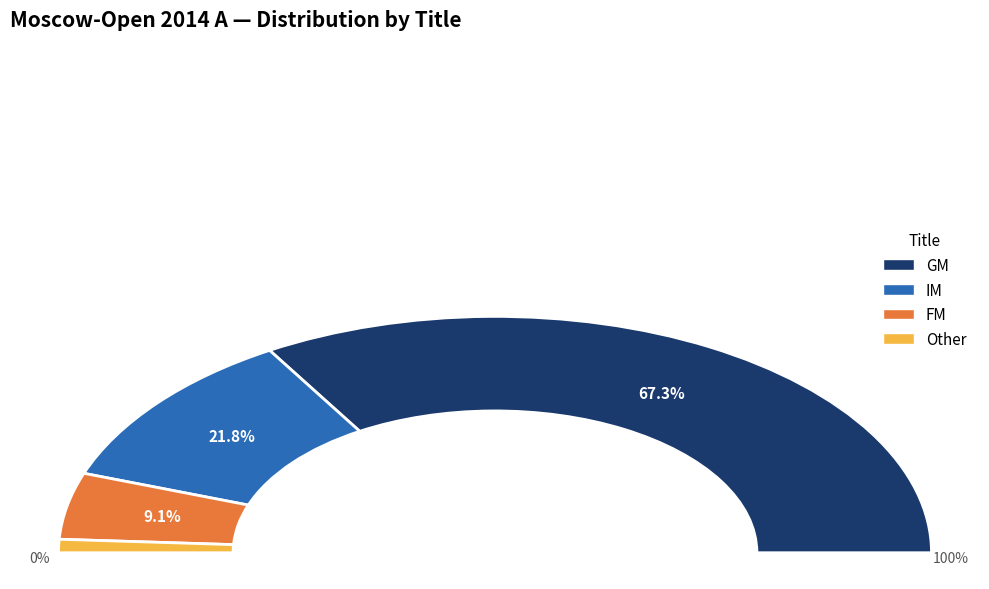

Which slice represents more than half of the pie?

GM